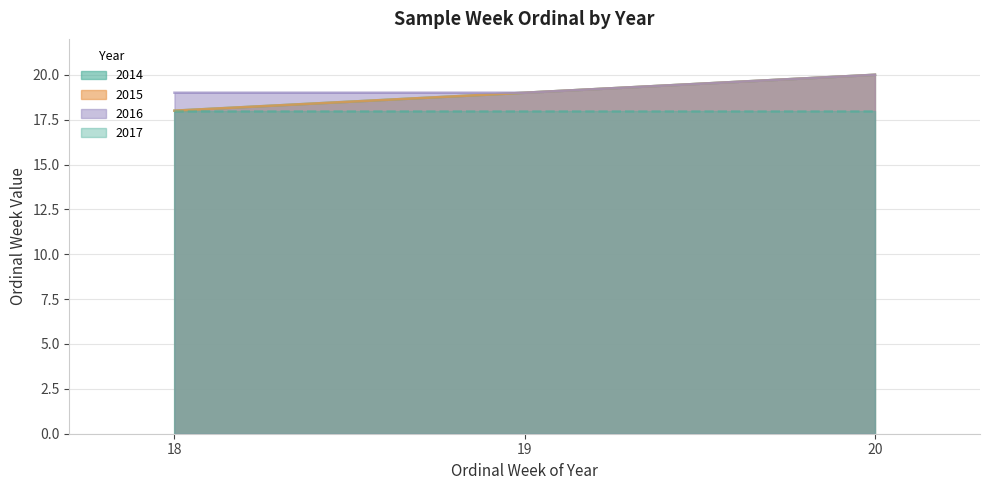

Is the value of 2014 at 19 greater than the value of 2015 at 20?

No